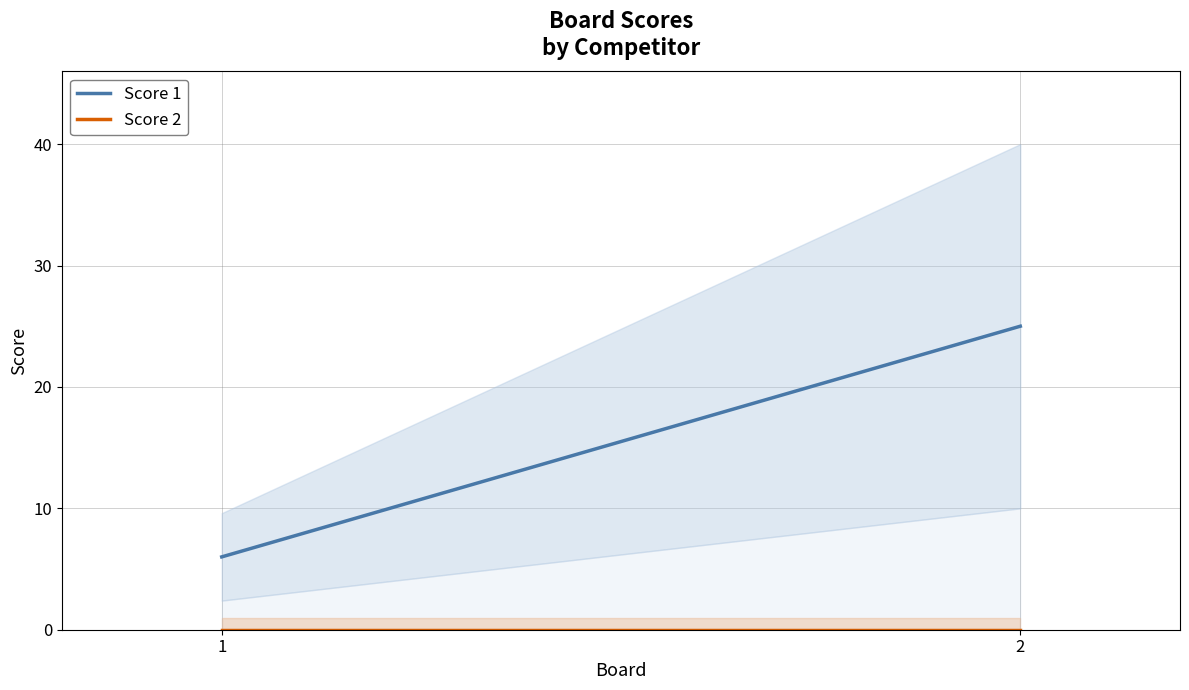

Reading left to right, list all the values displayed in this chart.

Score 1: 1=6	2=25
Score 2: 1=0	2=0